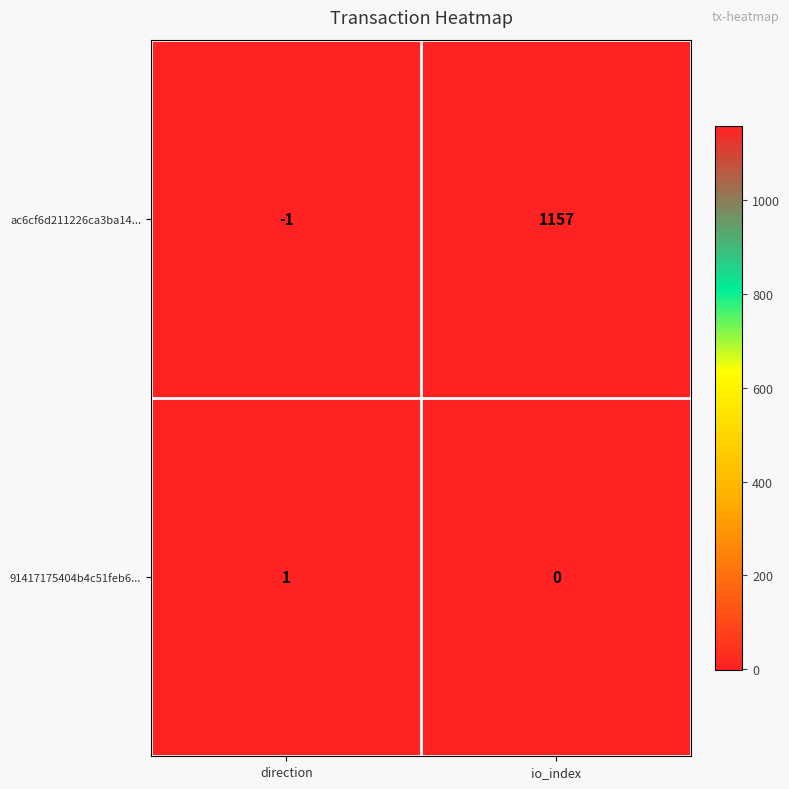

Which category has the lowest value across all series?

direction